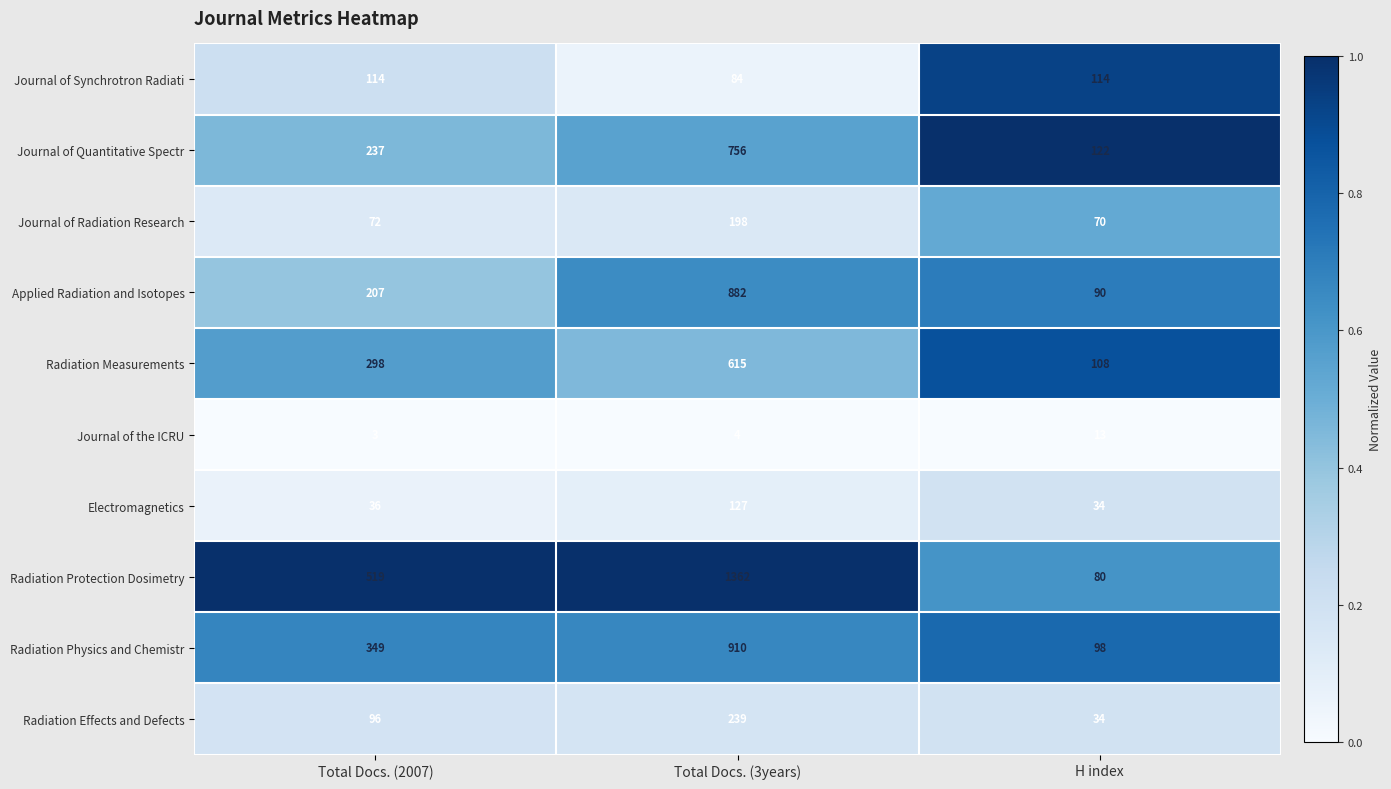

Rank the series by their maximum value, from highest to lowest.

Radiation Protection Dosimetry, Radiation Physics and Chemistr, Applied Radiation and Isotopes, Journal of Quantitative Spectr, Radiation Measurements, Radiation Effects and Defects, Journal of Radiation Research, Electromagnetics, Journal of Synchrotron Radiati, Journal of the ICRU